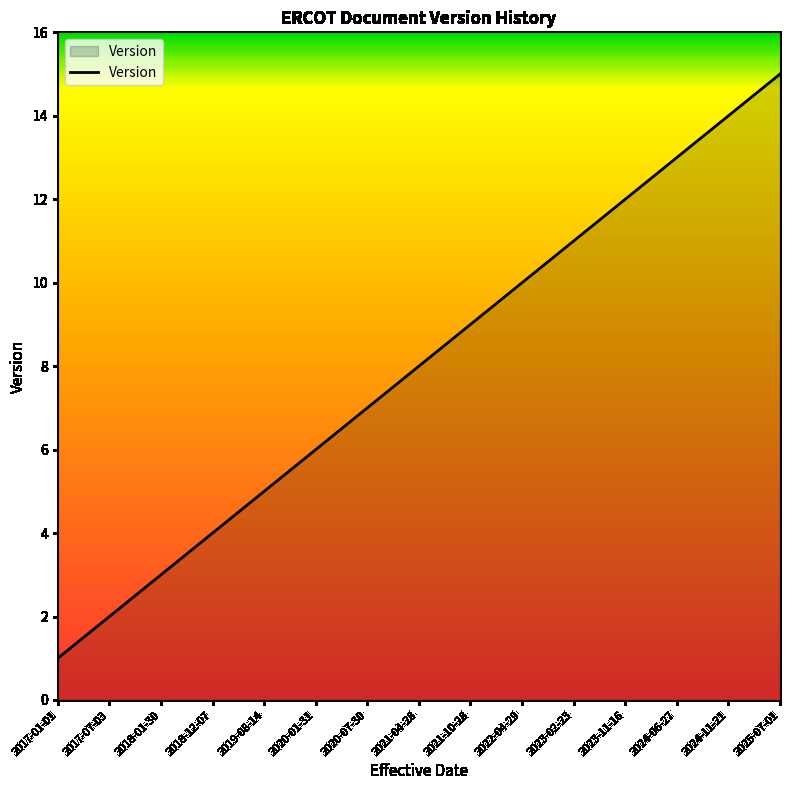

What is the difference between the second highest and second lowest values?

12